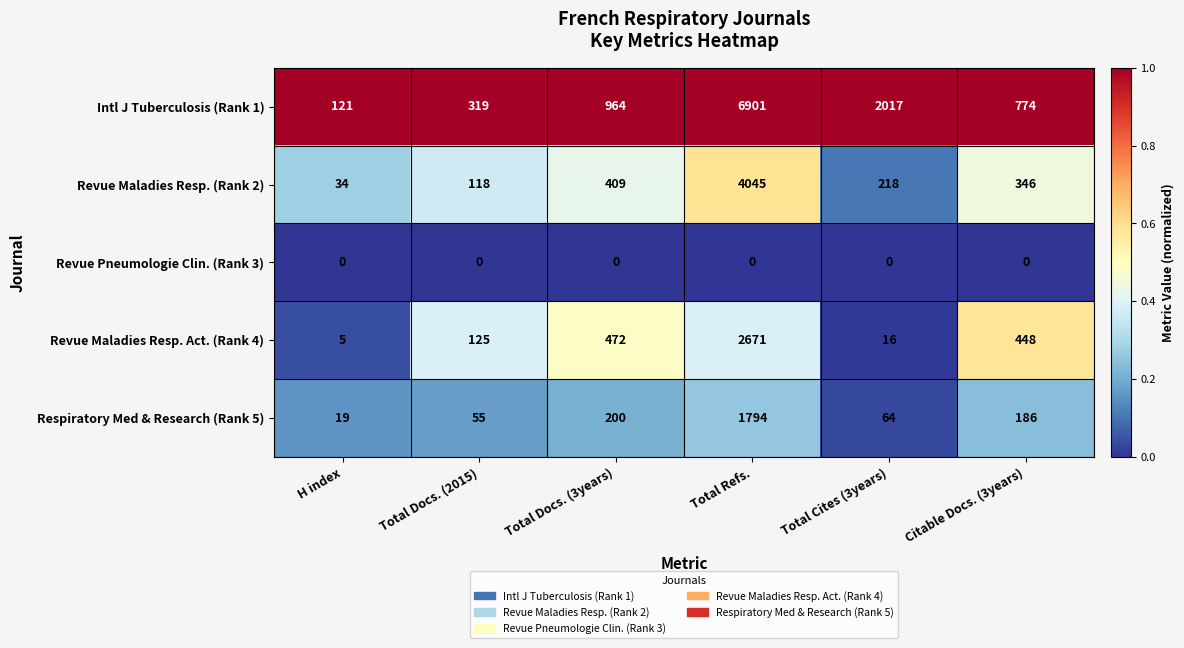

Rank the series at H index from lowest to highest value.

Revue Pneumologie Clin. (Rank 3), Revue Maladies Resp. Act. (Rank 4), Respiratory Med & Research (Rank 5), Revue Maladies Resp. (Rank 2), Intl J Tuberculosis (Rank 1)